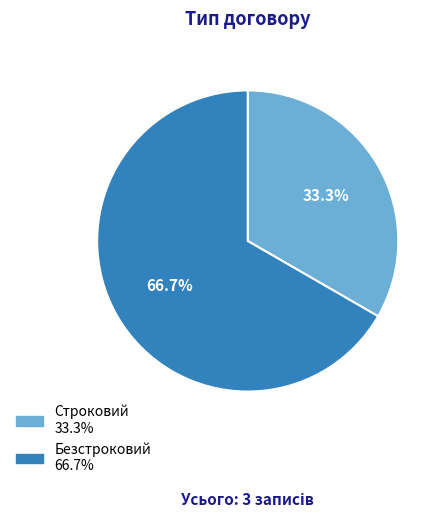

What percentage is NOT represented by Безстроковий?

33.3%